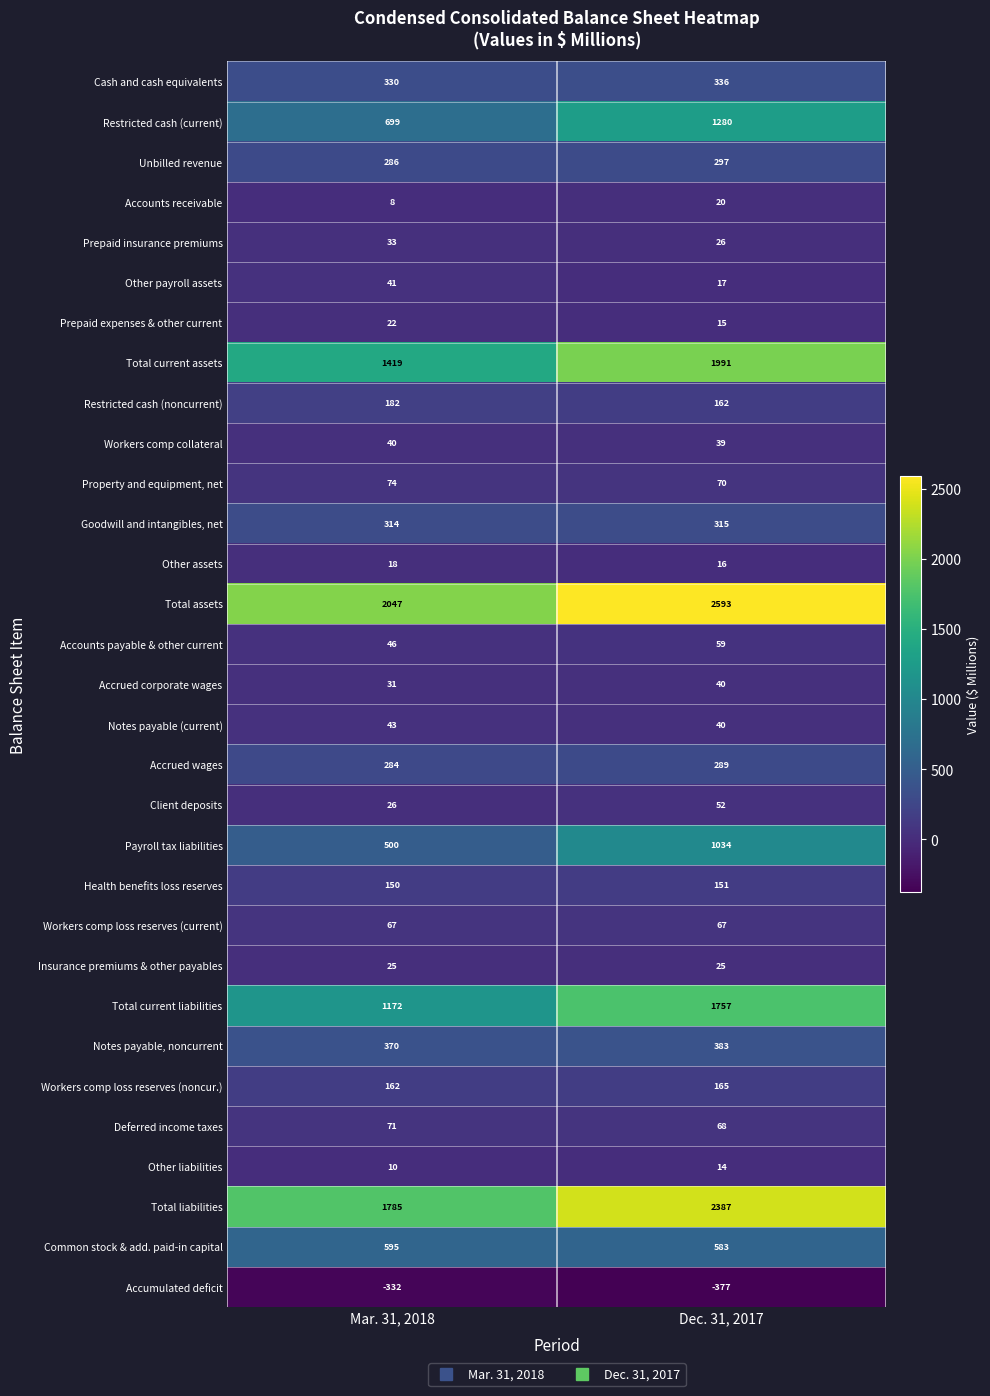

What is the total value across all series at Mar. 31, 2018?

10518